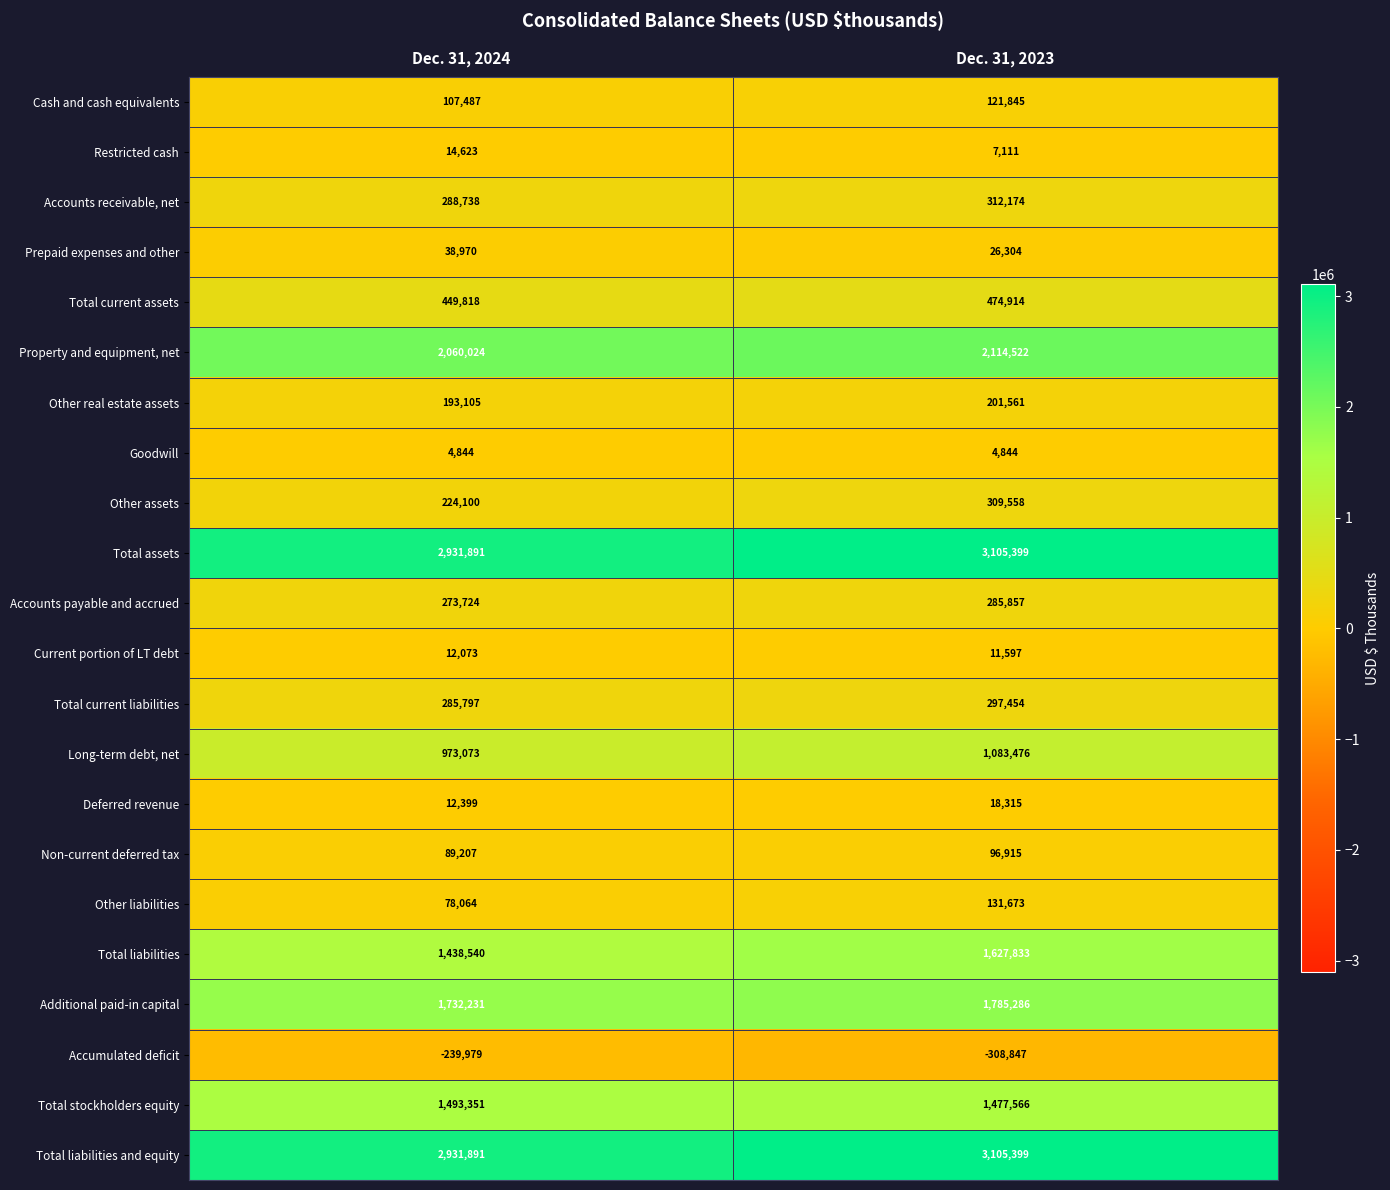

Which series changed the most between Dec. 31, 2024 and Dec. 31, 2023?

Total liabilities